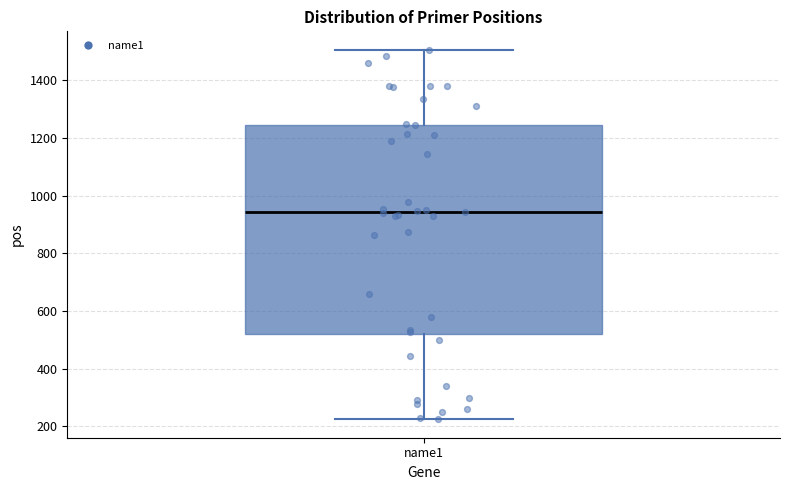

Where does the lower whisker of the box for name1 end on the y-axis? The values are not printed on the chart, so give them approximately, as read against the axis.

220